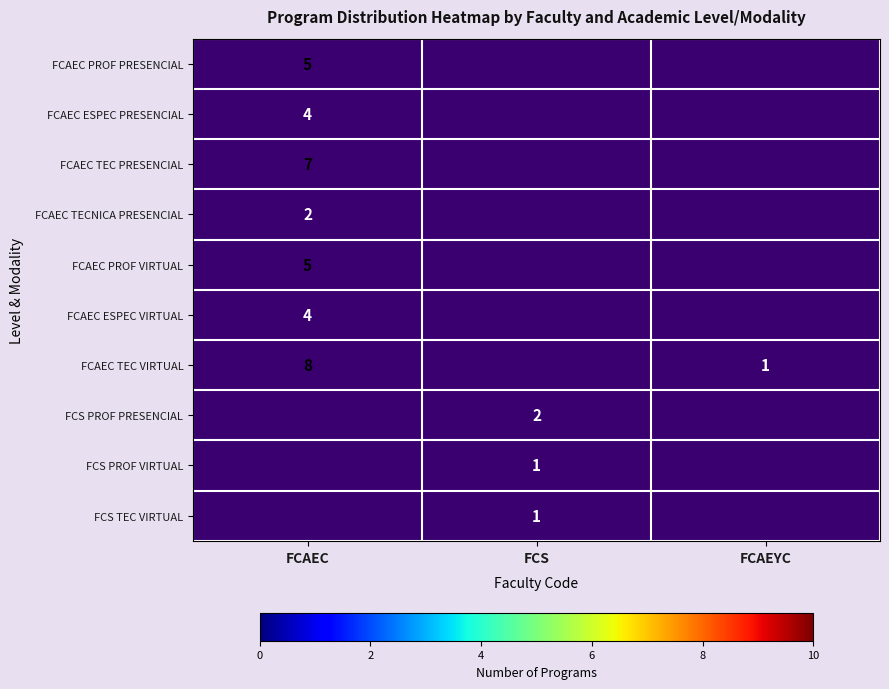

The value of FCAEC ESPEC VIRTUAL at FCAEC is 4. True or false?

True